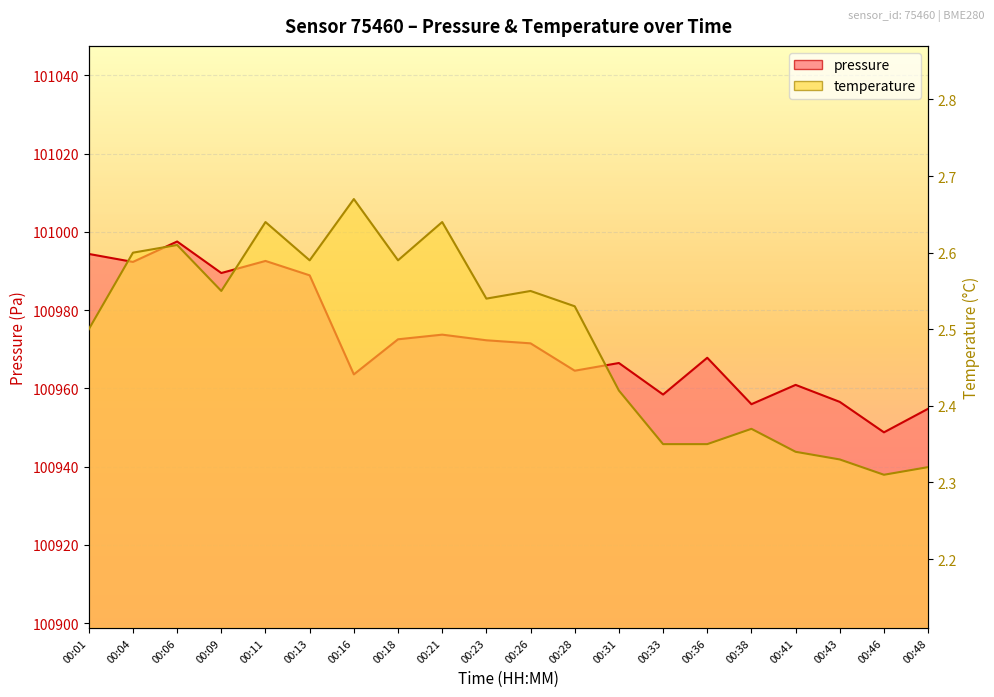

Reading right to left, extract all data points from this chart.

pressure: 00:48=100954.8	00:46=100948.8	00:43=100956.6	00:41=100960.9	00:38=100956.0	00:36=100967.8	00:33=100958.4	00:31=100966.5	00:28=100964.5	00:26=100971.5	00:23=100972.3	00:21=100973.8	00:18=100972.6	00:16=100963.6	00:13=100988.9	00:11=100992.6	00:09=100989.5	00:06=100997.6	00:04=100992.3	00:01=100994.4
temperature: 00:48=2.3	00:46=2.3	00:43=2.3	00:41=2.3	00:38=2.4	00:36=2.4	00:33=2.4	00:31=2.4	00:28=2.5	00:26=2.5	00:23=2.5	00:21=2.6	00:18=2.6	00:16=2.7	00:13=2.6	00:11=2.6	00:09=2.5	00:06=2.6	00:04=2.6	00:01=2.5